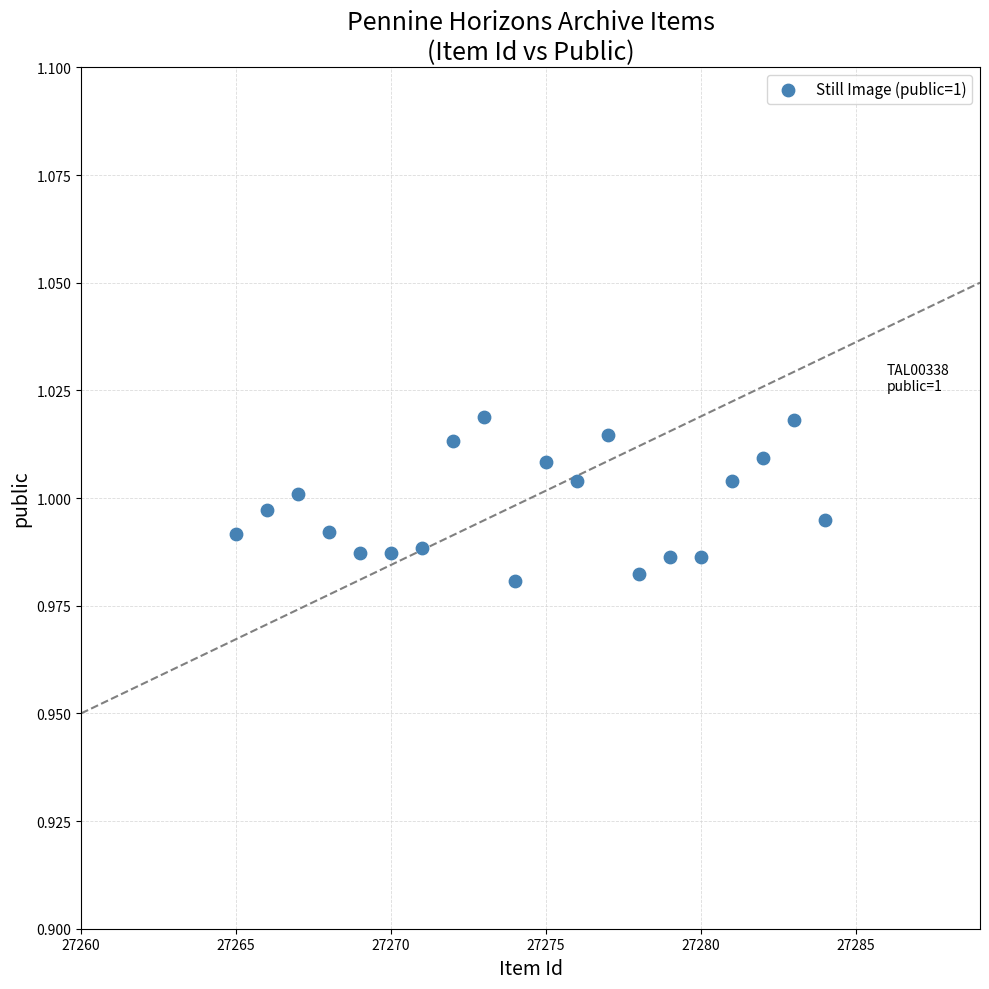

What is the range of X values (max minus min)?

19.0